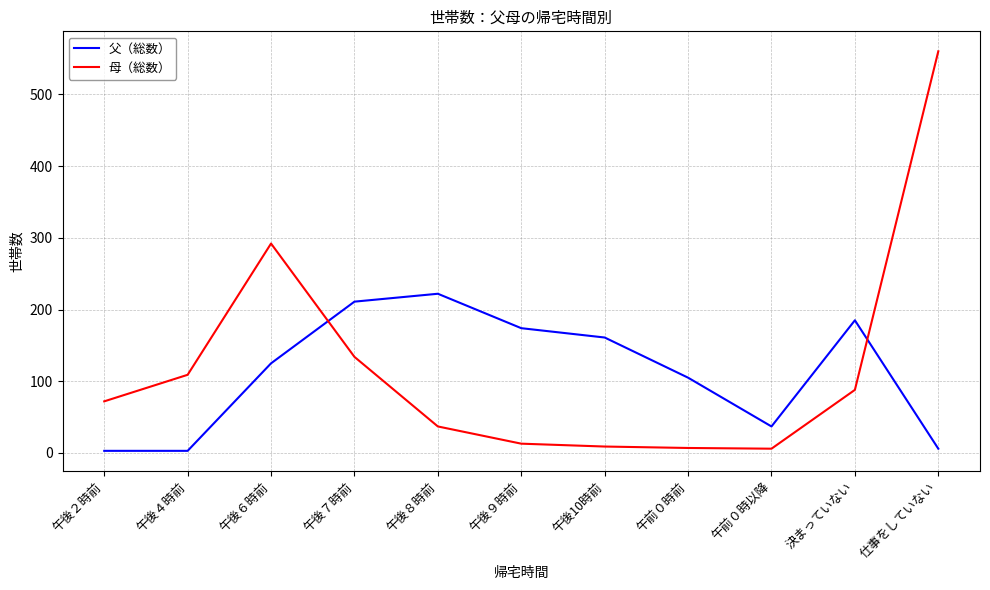

Between which two adjacent categories do 母（総数） and 父（総数） first intersect?

午後６時前 and 午後７時前